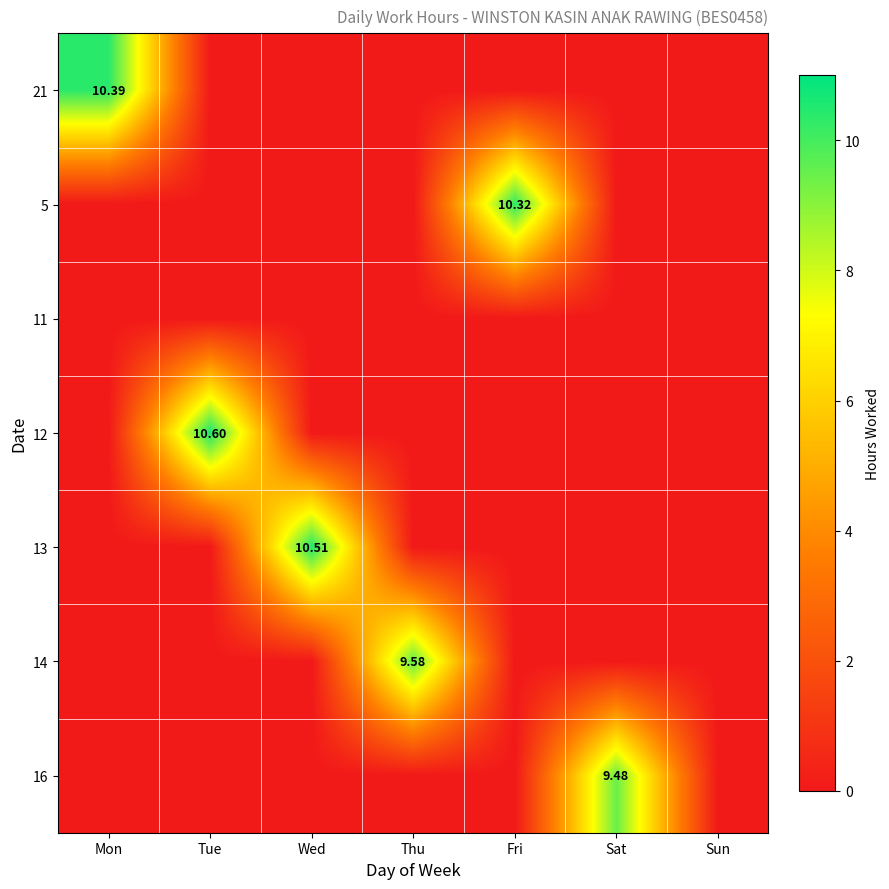

What is the sum of all 5 values?

10.3